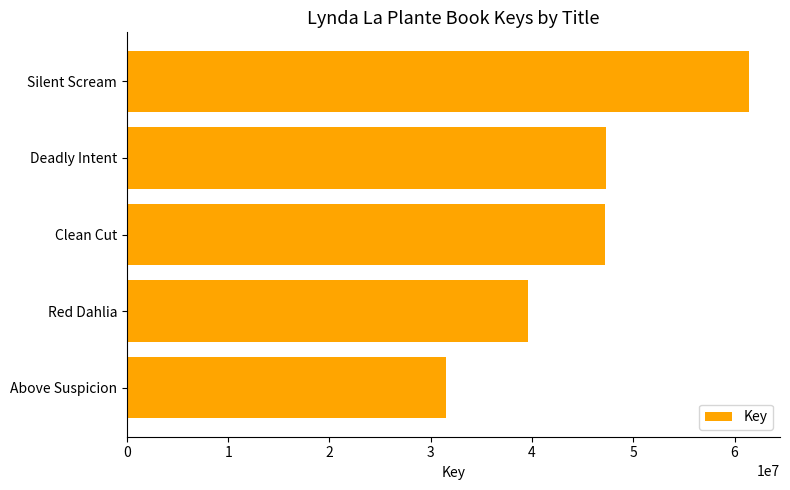

What is the label of the 3rd bar from the bottom?

Clean Cut